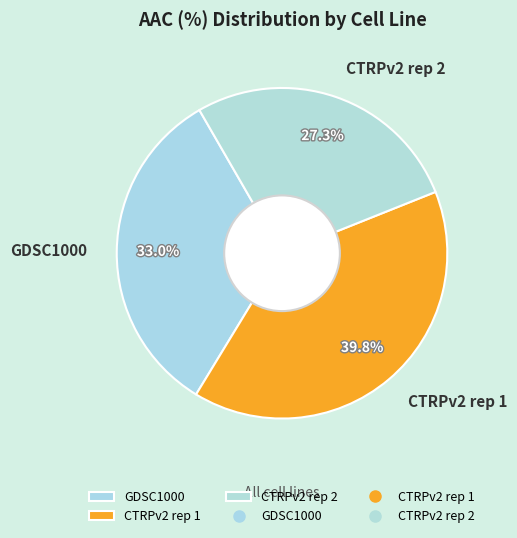

To the nearest percent, what percentage of the pie is GDSC1000?

33%